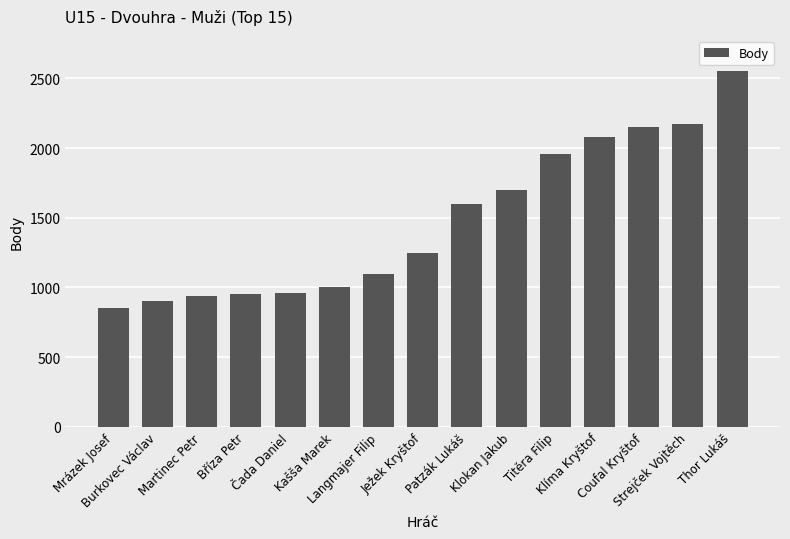

What is the difference between the values at Coufal Kryštof and Martinec Petr?

1210